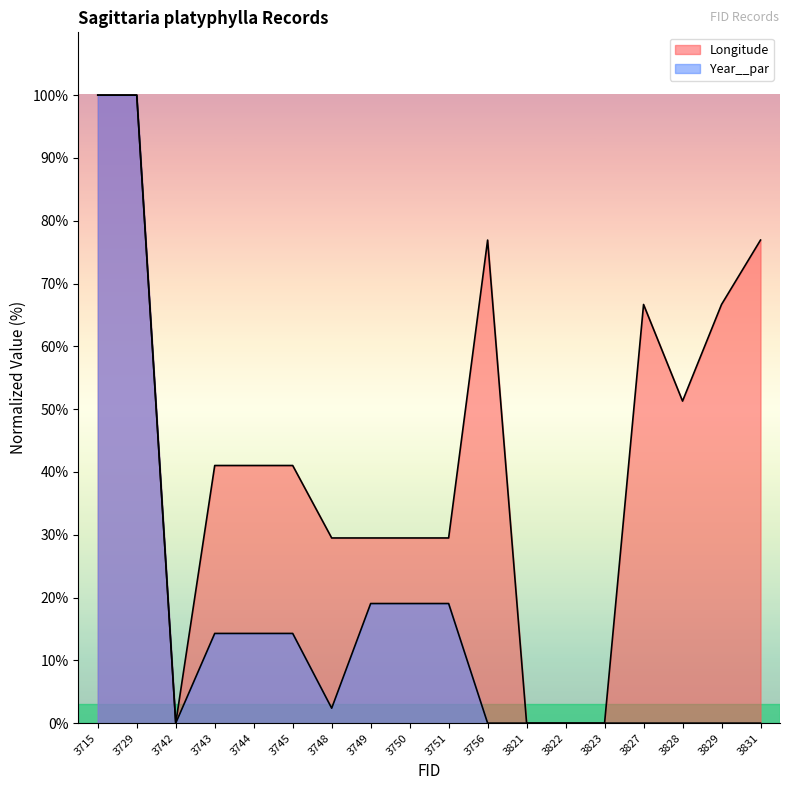

How many values in the Year__par series exceed 2?

9